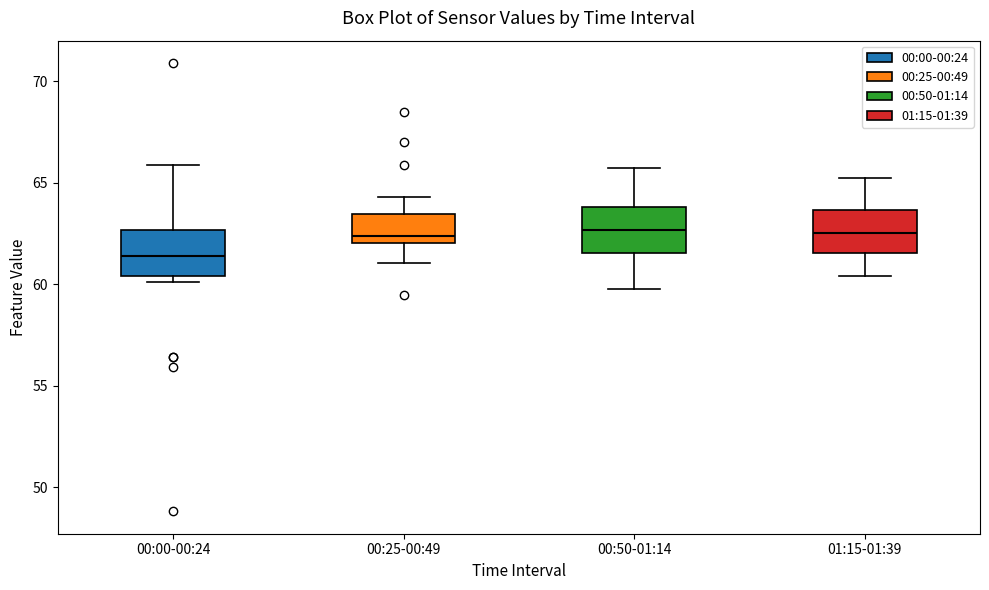

Reading left to right, read every box against the y-axis: the position of its median line, the range the box covers, and the ends of its whiskers. The values are not printed on the chart, so give them approximately, as read against the axis.

00:00-00:24: median 61.5, box 60.5 to 62.5, whiskers 60.0 to 66.0
00:25-00:49: median 62.5, box 62.0 to 63.5, whiskers 61.0 to 64.5
00:50-01:14: median 62.5, box 61.5 to 64.0, whiskers 60.0 to 65.5
01:15-01:39: median 62.5, box 61.5 to 63.5, whiskers 60.5 to 65.5